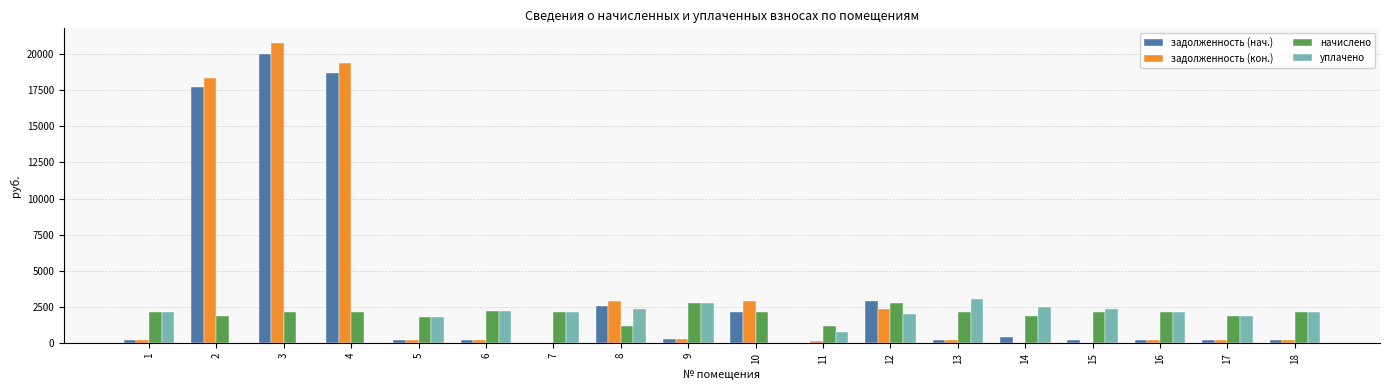

How many groups of bars are there?

18